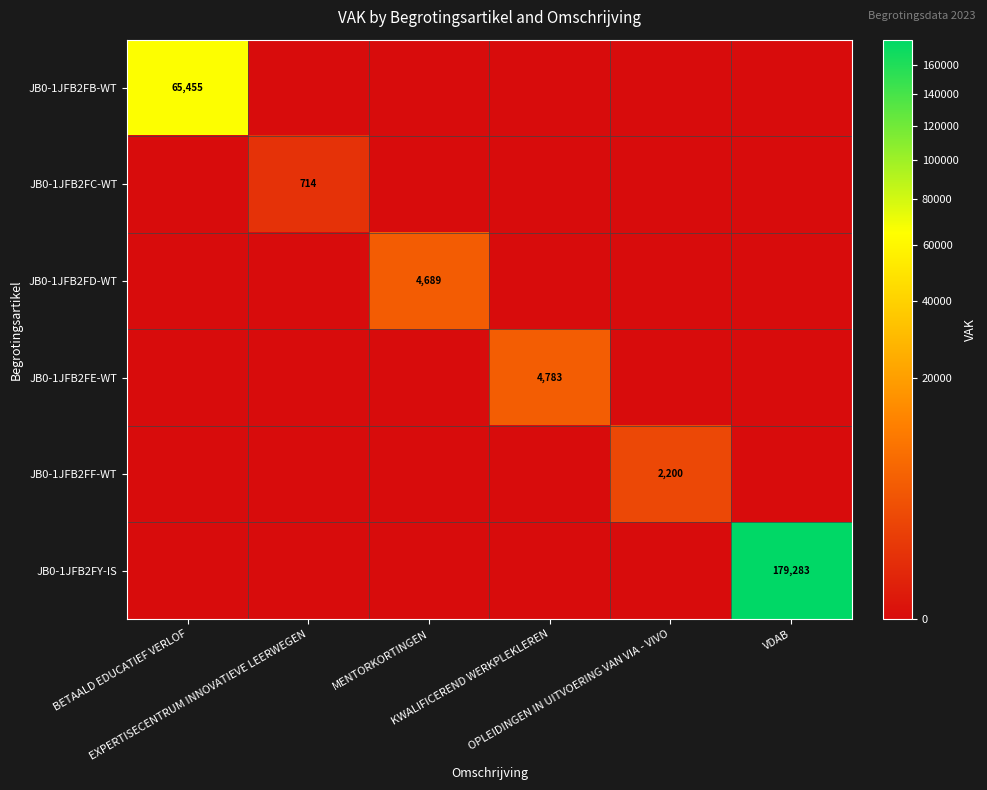

Which category has the highest value across all series?

VDAB